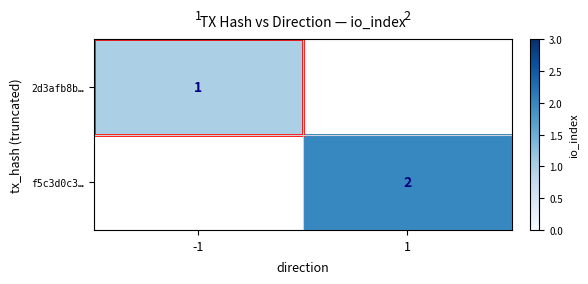

At how many categories does at least one series exceed 1?

1